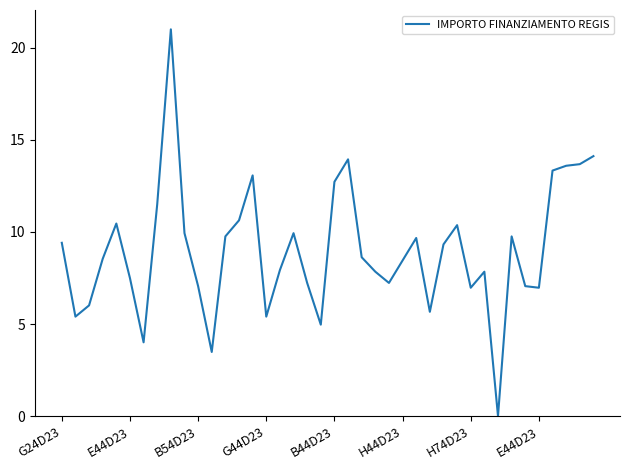

What is the difference between the maximum and minimum values?

21.0